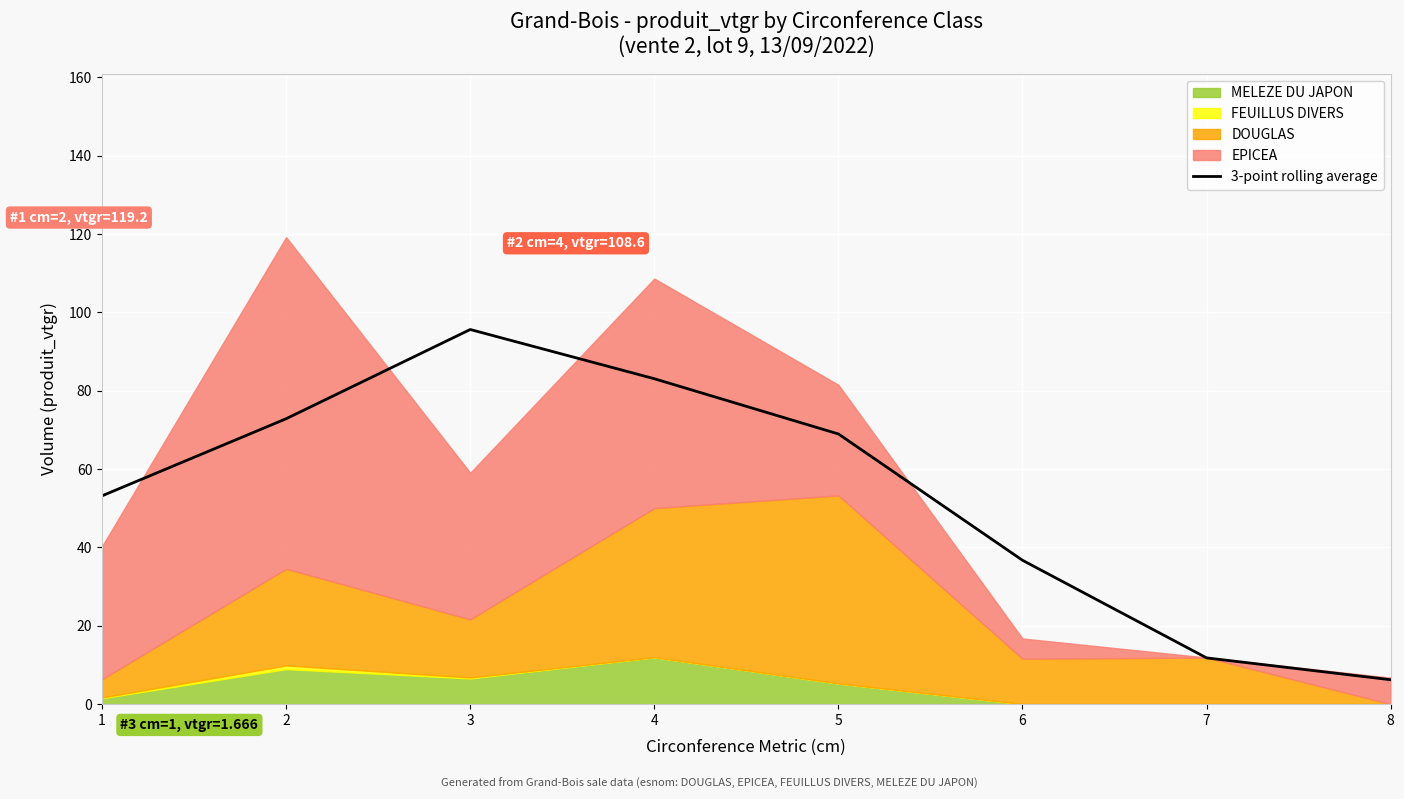

At which category does the chart reach its minimum across all series?

8